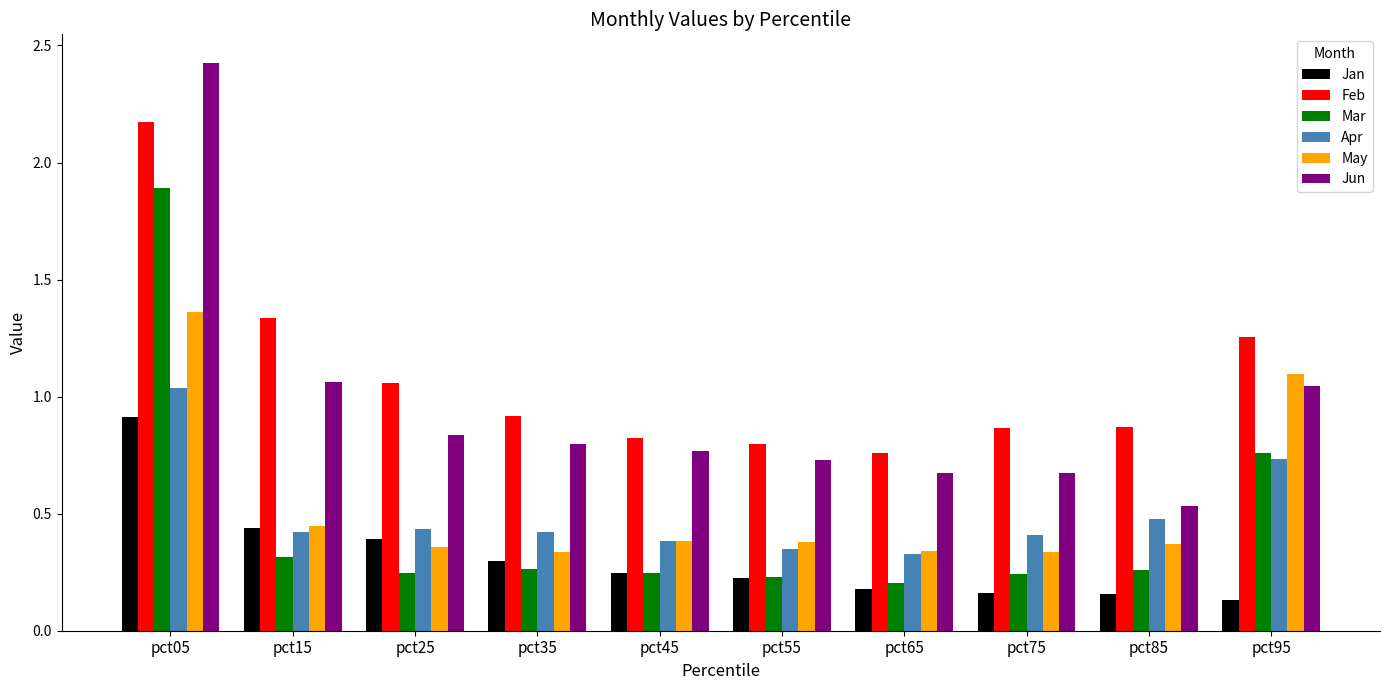

Rank the series at pct05 from lowest to highest value.

Jan, Apr, May, Mar, Feb, Jun